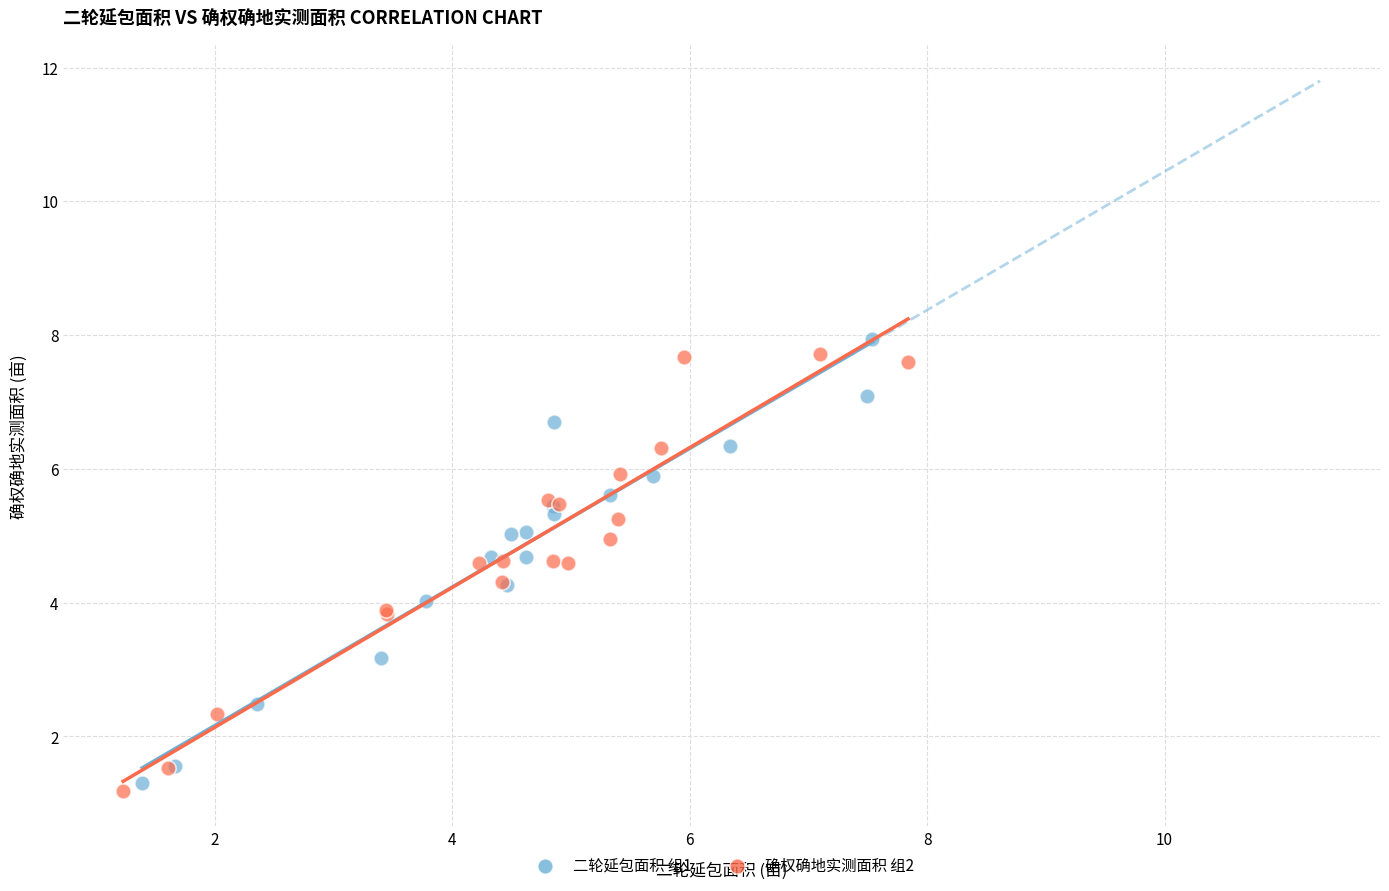

What are all the series names shown in the legend?

二轮延包面积 组1, 确权确地实测面积 组2